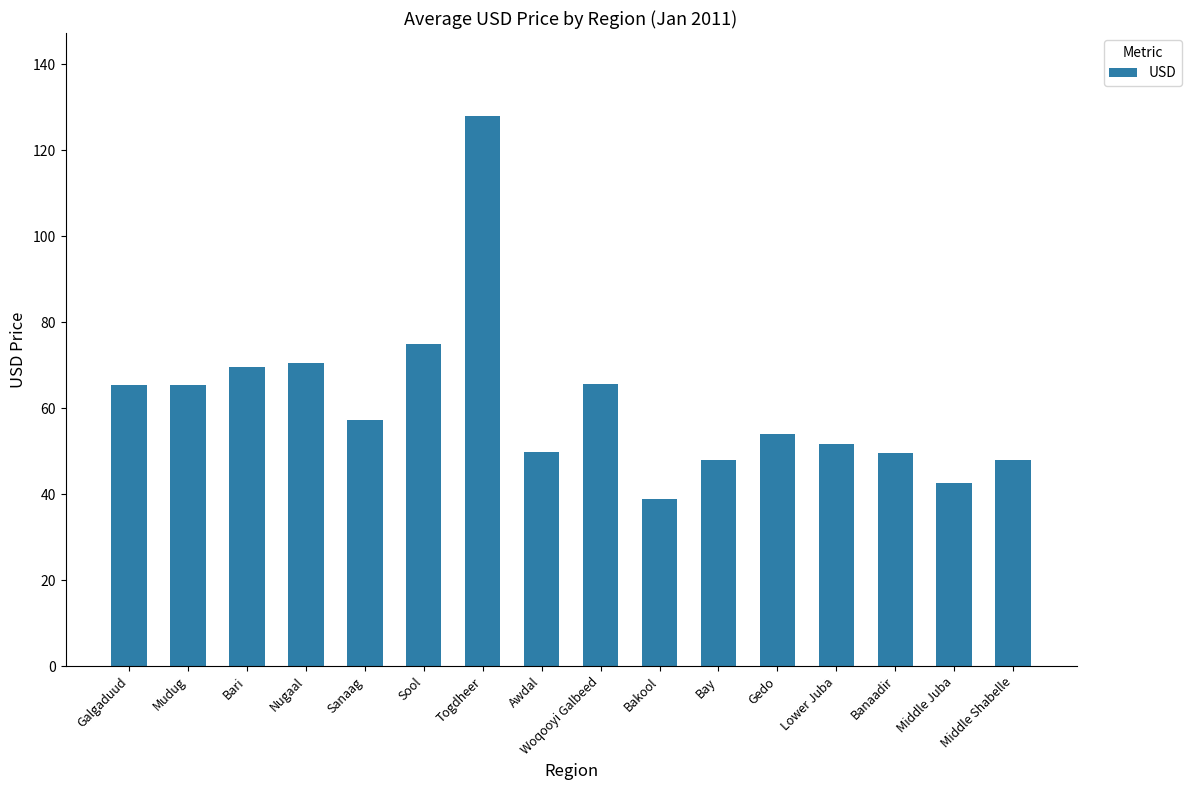

What is the minimum value shown in the chart?

38.9